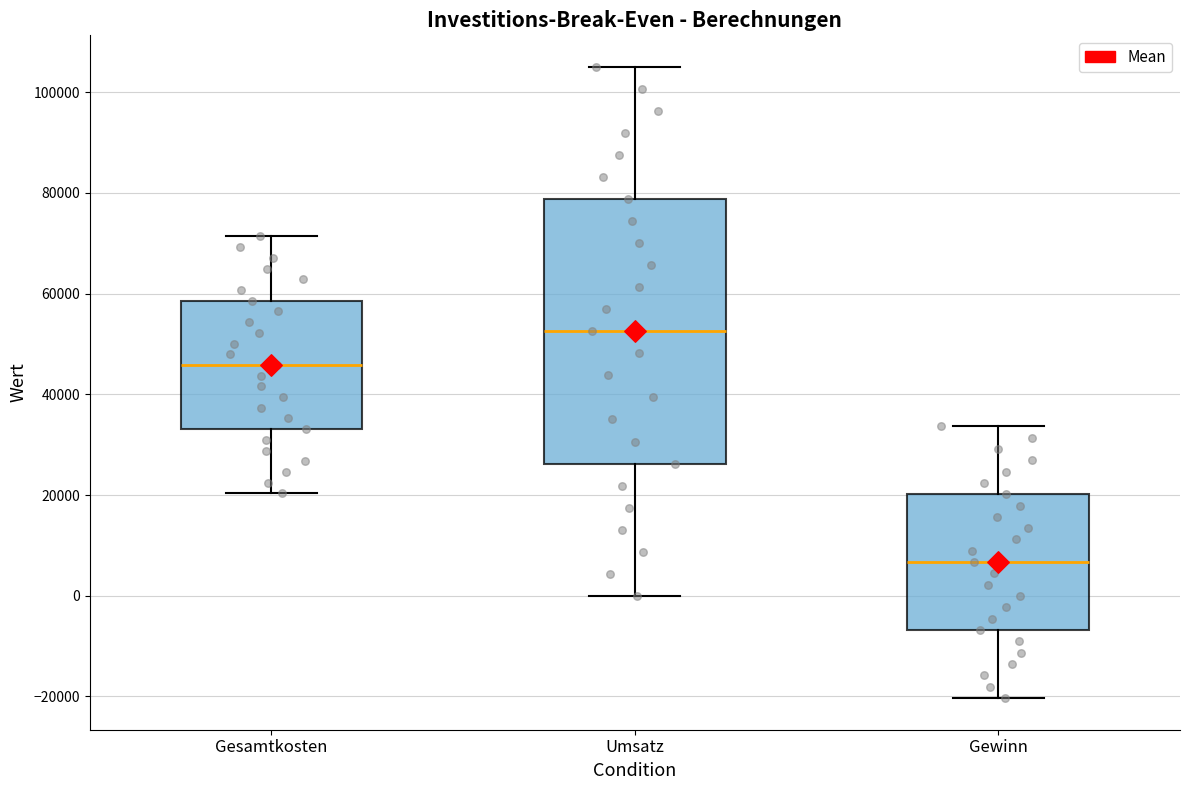

Reading left to right, read every box against the y-axis: the position of its median line, the range the box covers, and the ends of its whiskers. The values are not printed on the chart, so give them approximately, as read against the axis.

Gesamtkosten: median 46000, box 34000 to 58000, whiskers 20000 to 72000
Umsatz: median 52000, box 26000 to 78000, whiskers 0 to 106000
Gewinn: median 6000, box -6000 to 20000, whiskers -20000 to 34000